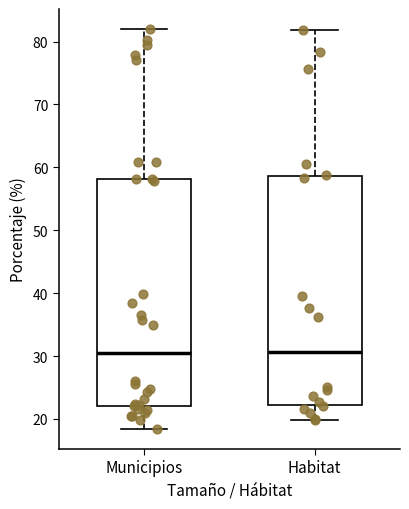

Reading left to right, transcribe this box plot: for each box, give where its median line is, the range the box spans, and where its two whiskers end, as read against the y-axis. The values are not printed on the chart, so give them approximately, as read against the axis.

Municipios: median 30, box 22 to 58, whiskers 18 to 82
Habitat: median 31, box 22 to 59, whiskers 20 to 82